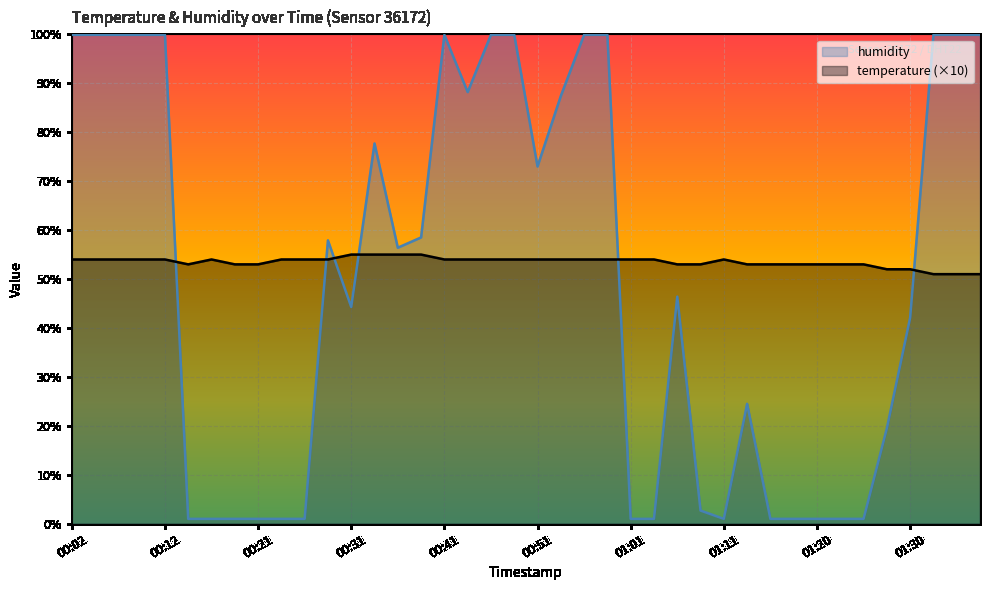

At how many categories does at least one series exceed 17?

40